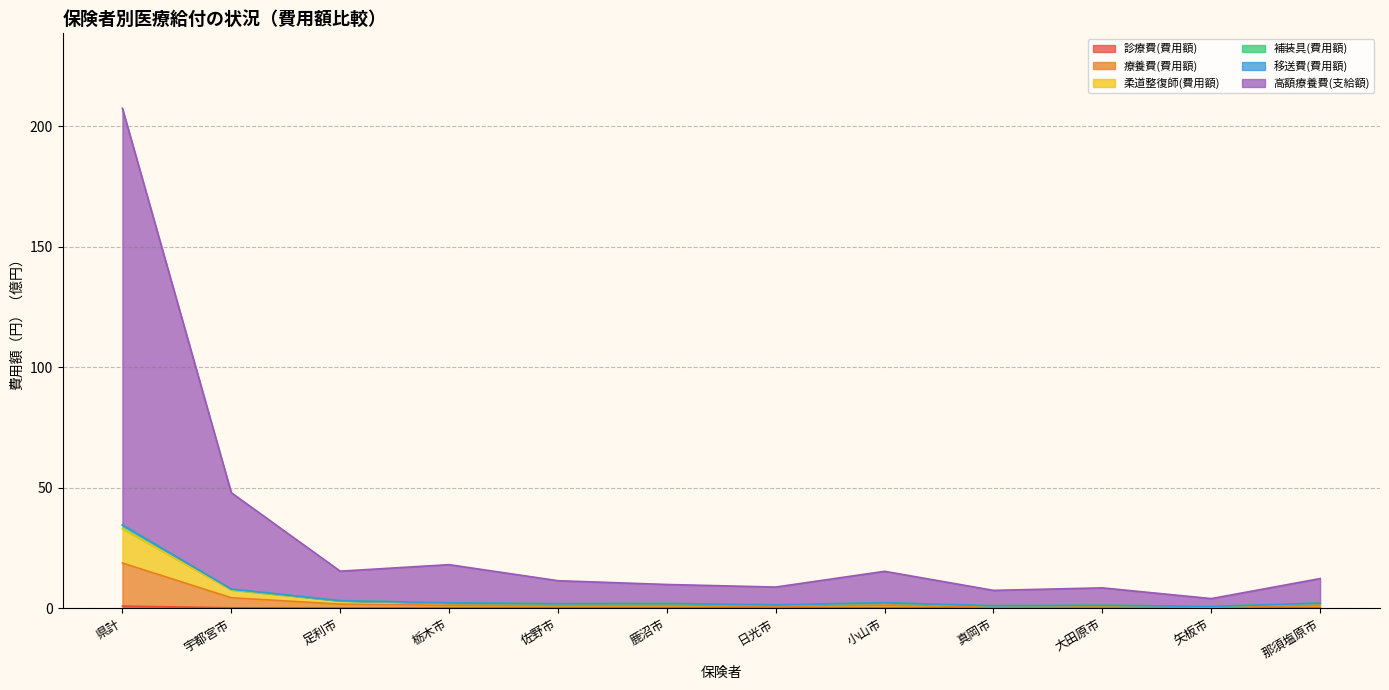

What is the label of the 9th point from the right?

栃木市